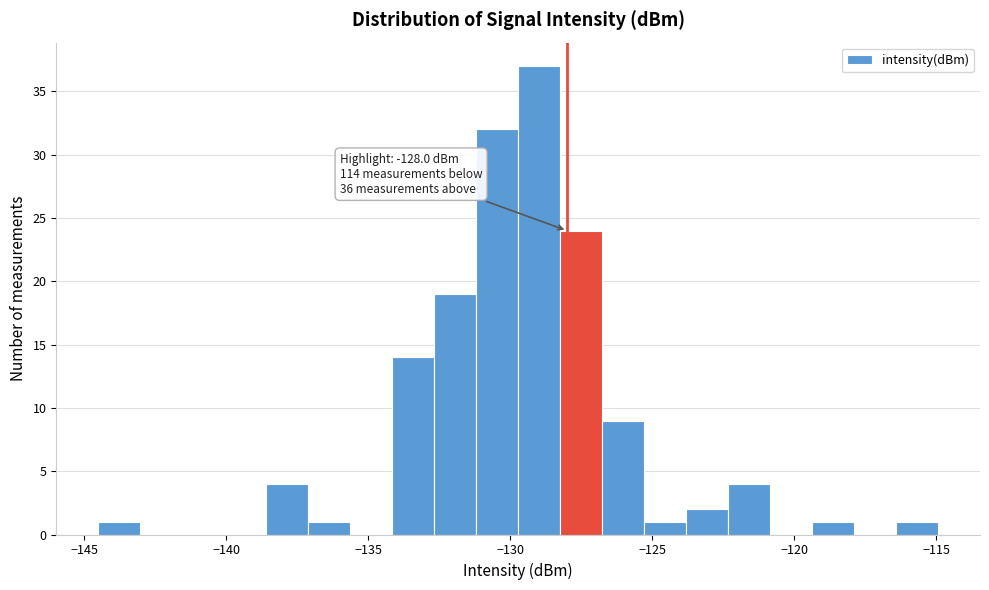

Around what value on the x-axis is the tallest bar? Give the approximate position of its centre, as read against the axis.

-129.0